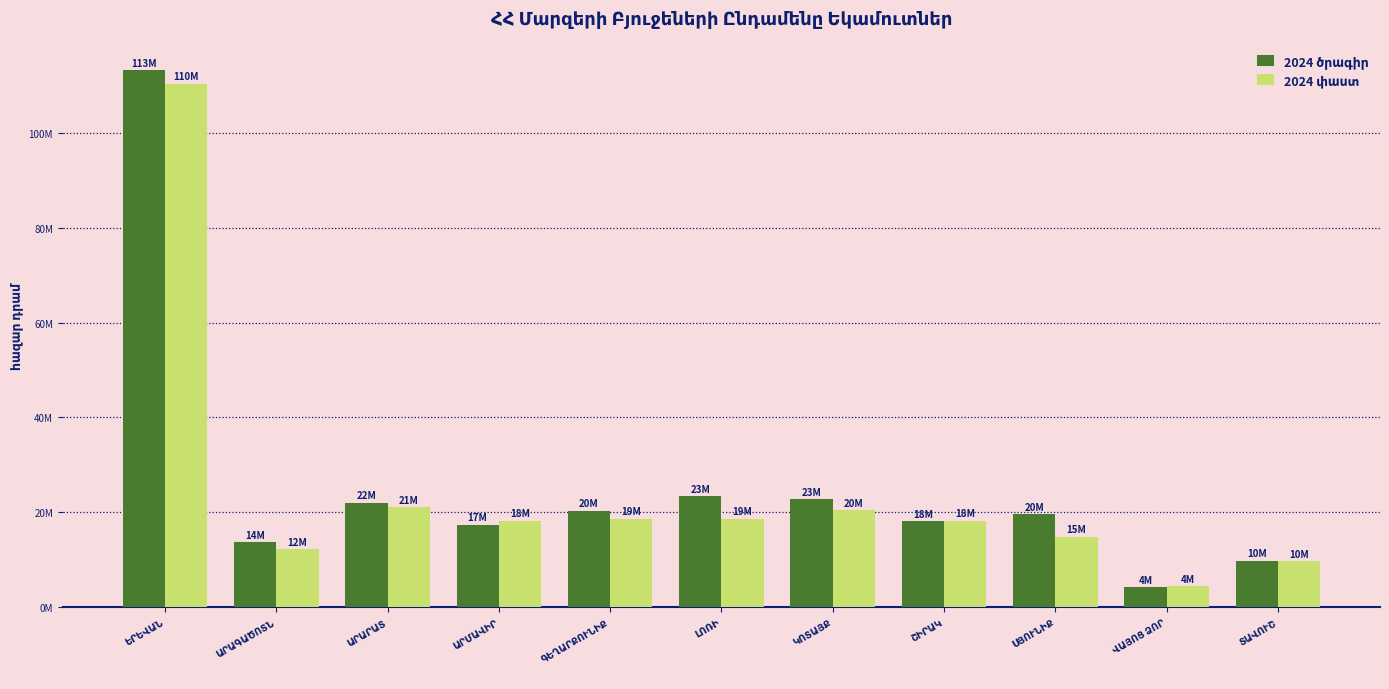

Does the chart contain stacked bars?

No